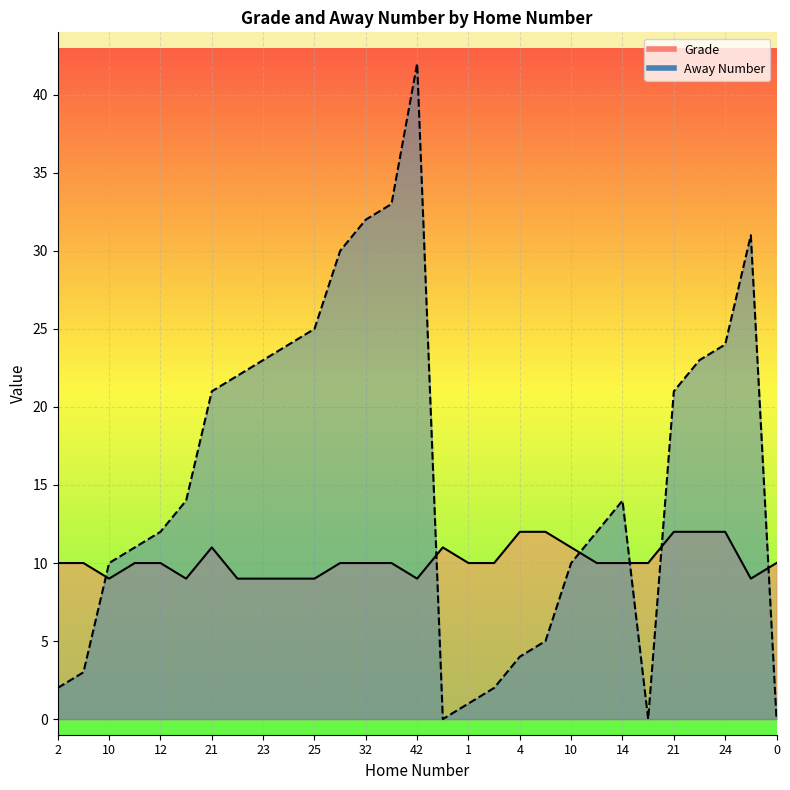

What are all the series names shown in the legend?

Grade, Away Number